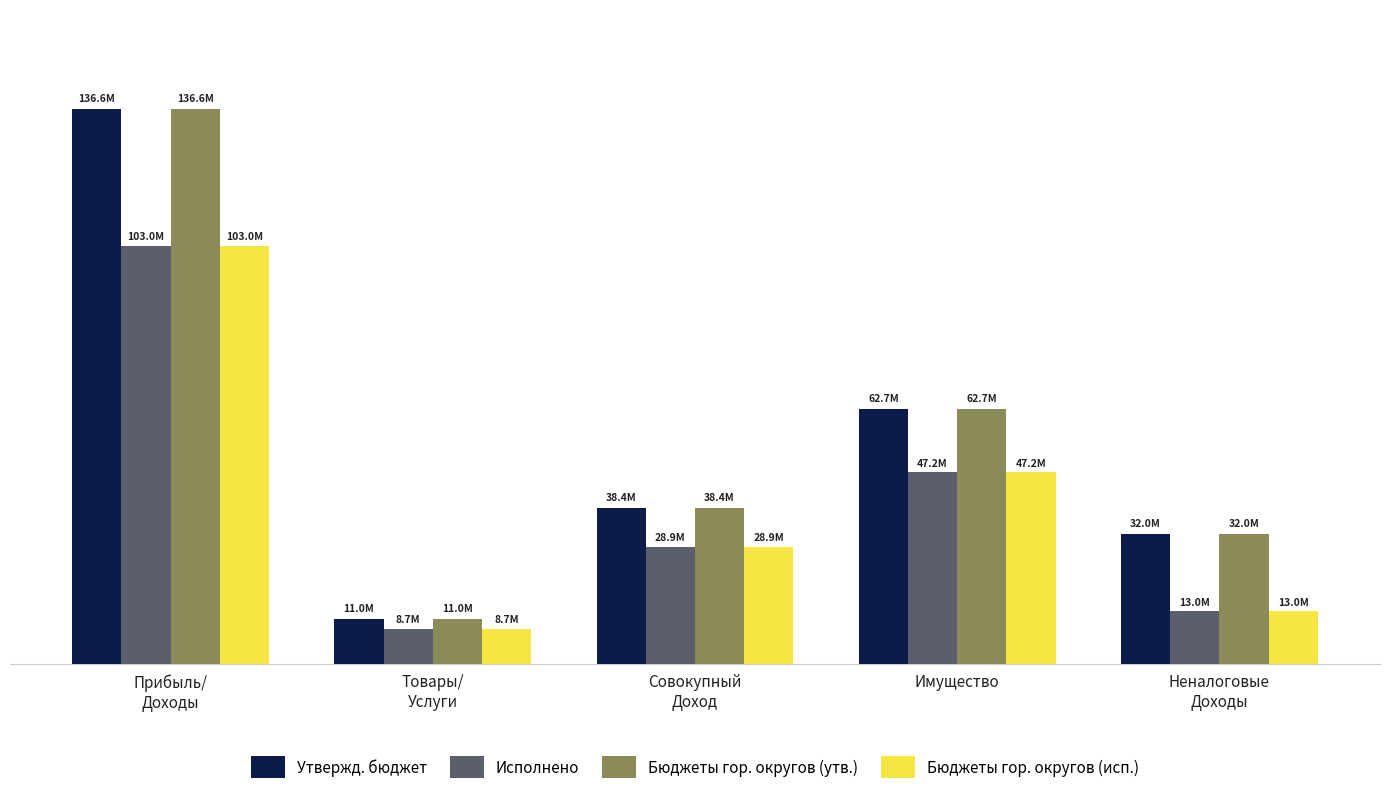

At which label does Утвержд. бюджет first exceed 38369000?

Прибыль/
Доходы